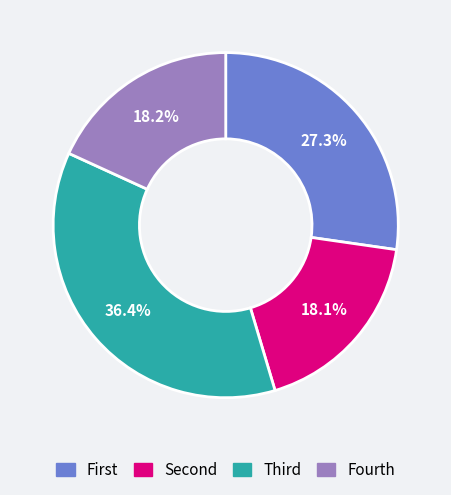

How many segments does this pie chart have?

4